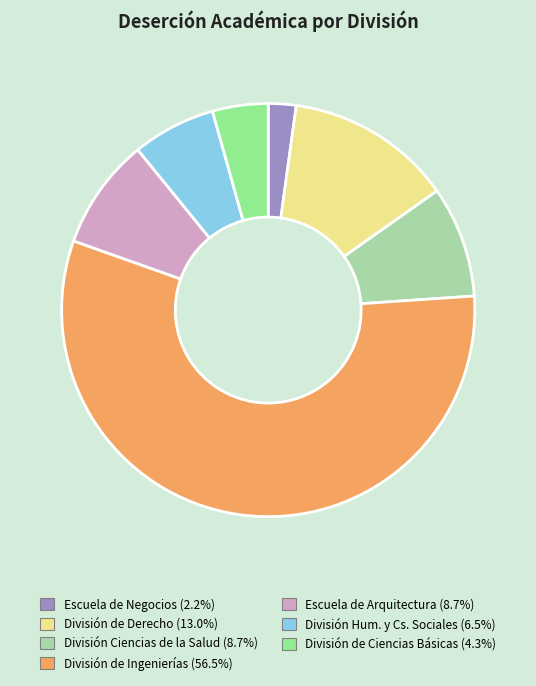

Which category accounts for the majority?

División de Ingenierías